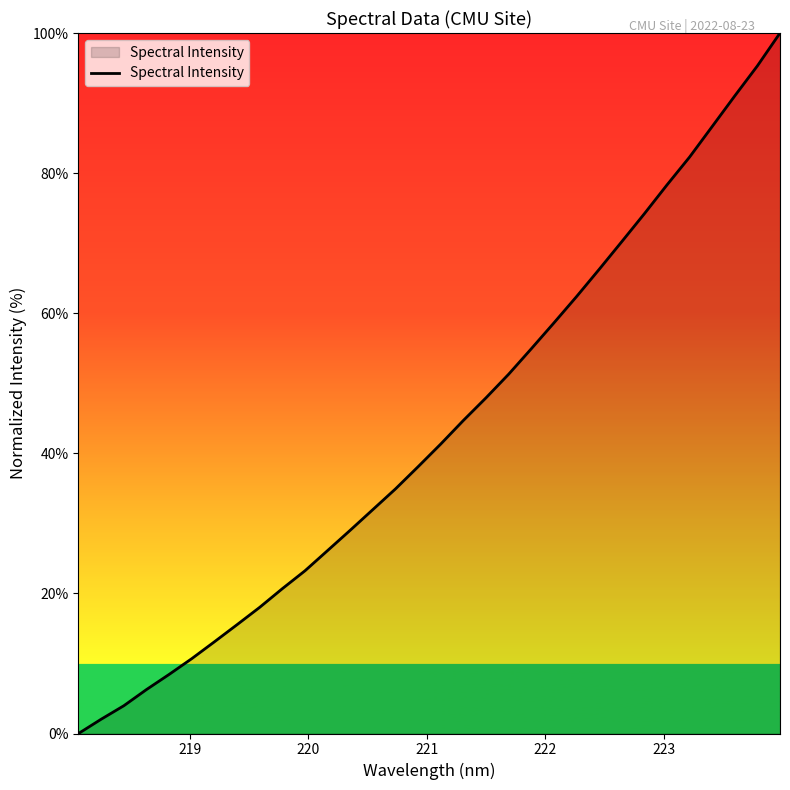

What is the maximum value shown in the chart?

100.0